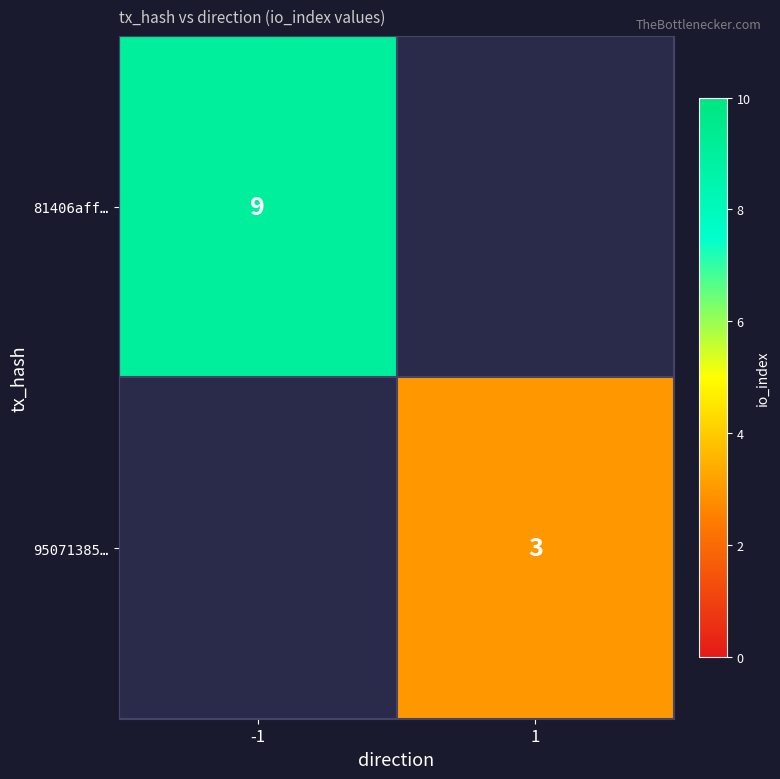

The 81406aff… series shows 2 at -1. True or false?

False